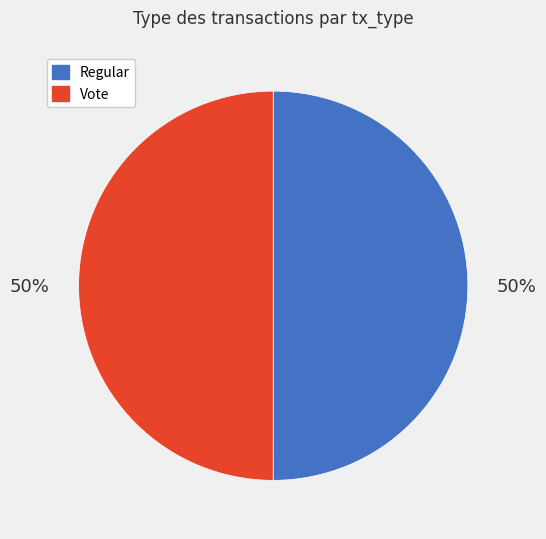

How many slices are in this pie chart?

2